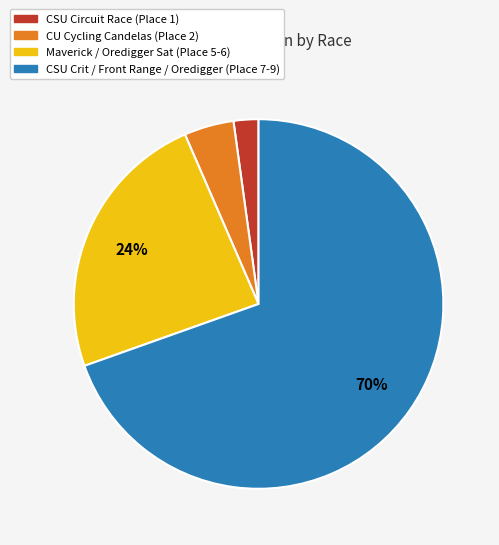

To the nearest percent, what is the average slice percentage?

25%